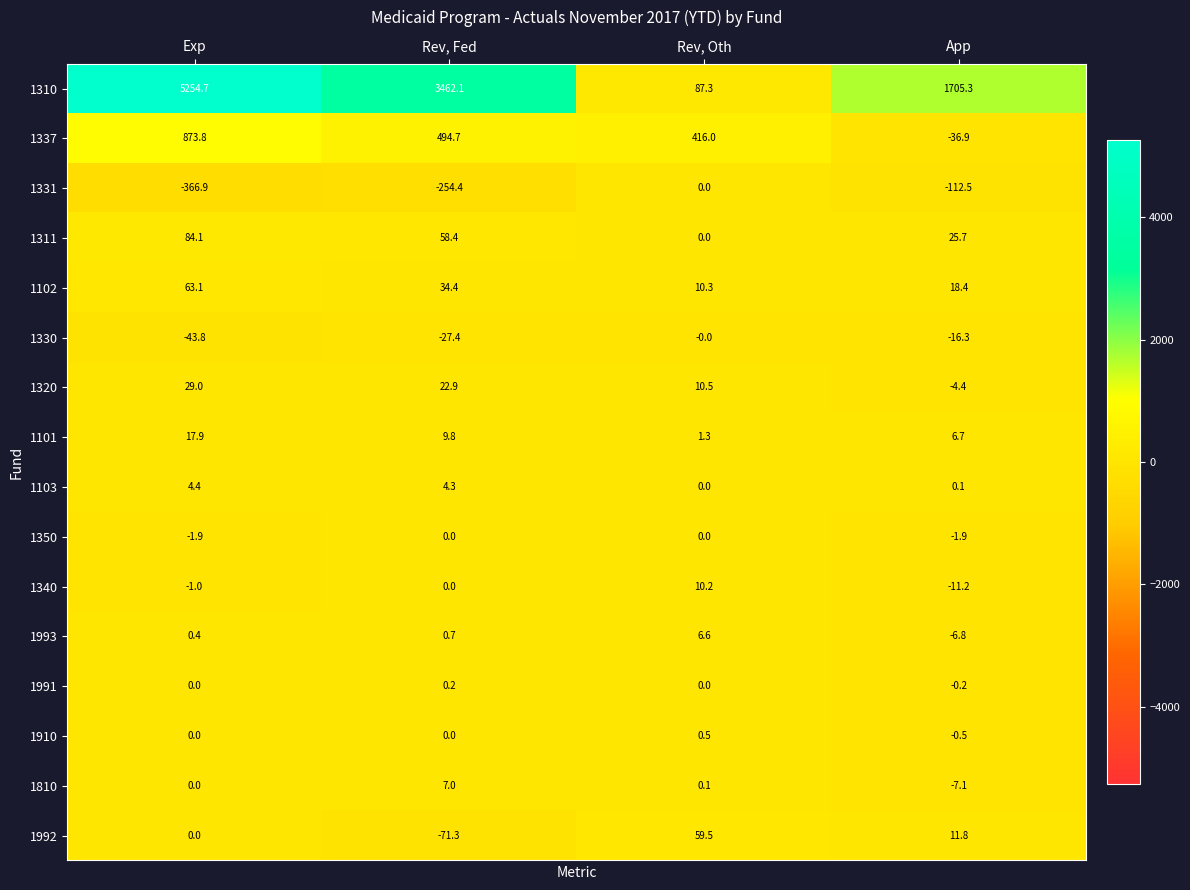

What is the total value across all series at App?

1570.2